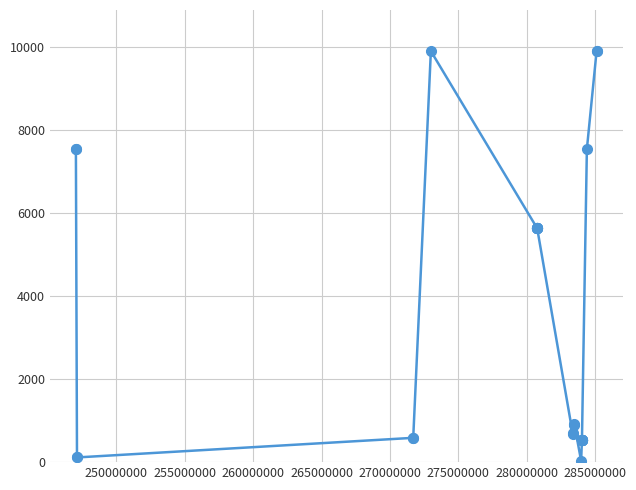

True or false: the data has more than 1 interior local peaks.

True